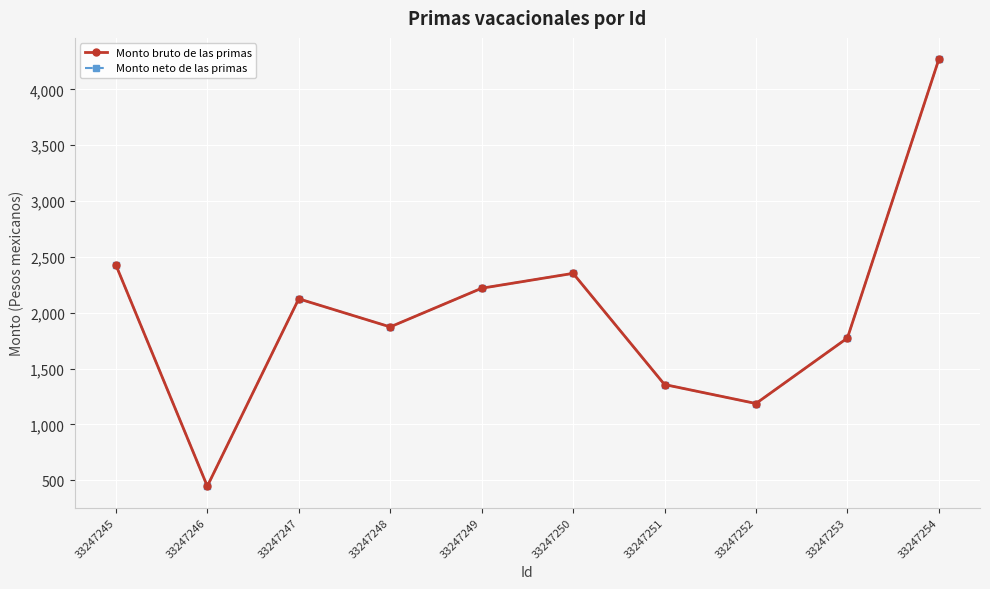

Is this an area chart (filled region under the line)?

No